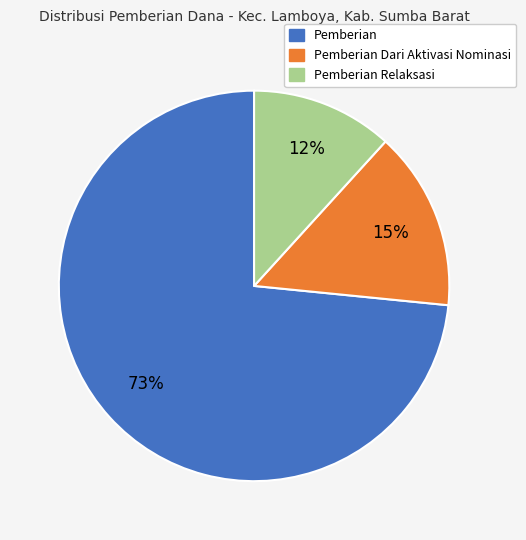

Is there a majority slice in this chart?

Yes